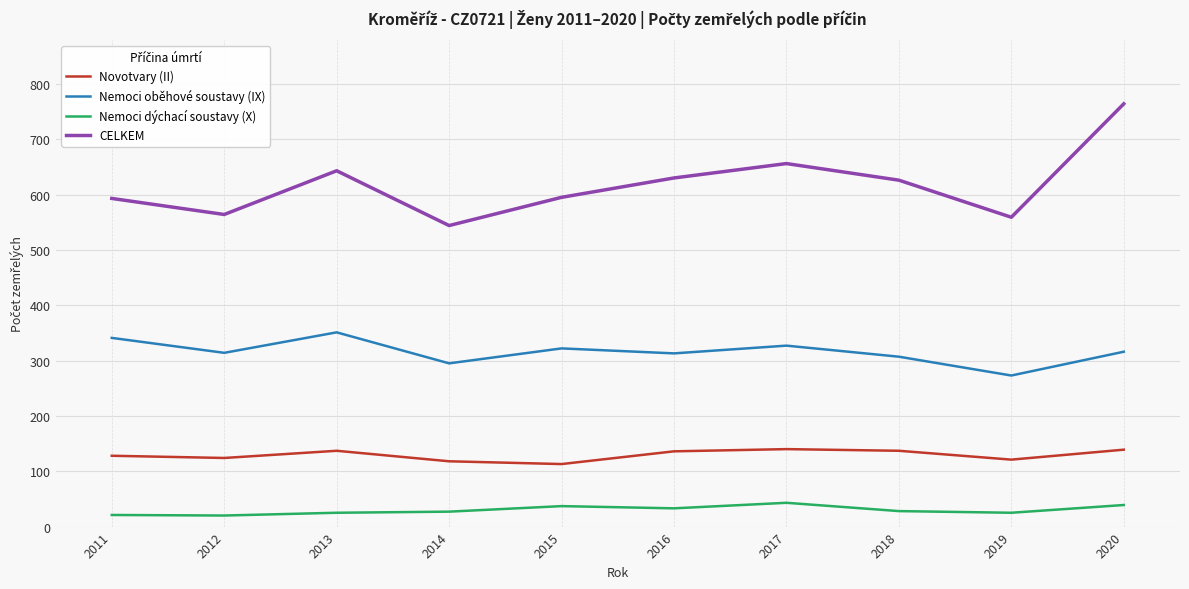

Rank the series by their average value, from lowest to highest.

Nemoci dýchací soustavy (X), Novotvary (II), Nemoci oběhové soustavy (IX), CELKEM